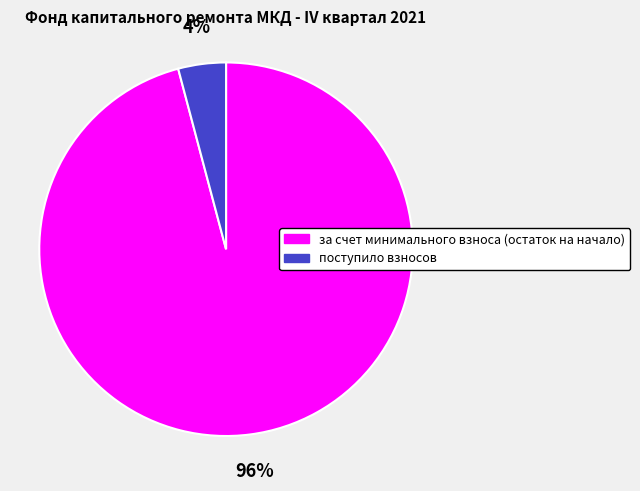

Which has a higher value, за счет минимального взноса (остаток на начало) or поступило взносов?

за счет минимального взноса (остаток на начало)